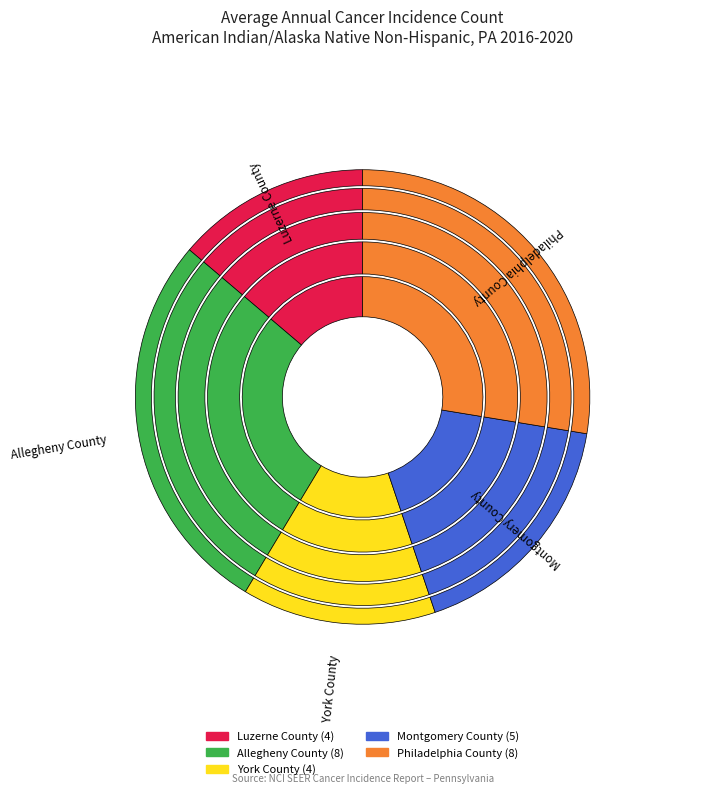

What is the change in value from Montgomery County to Philadelphia County?

+3